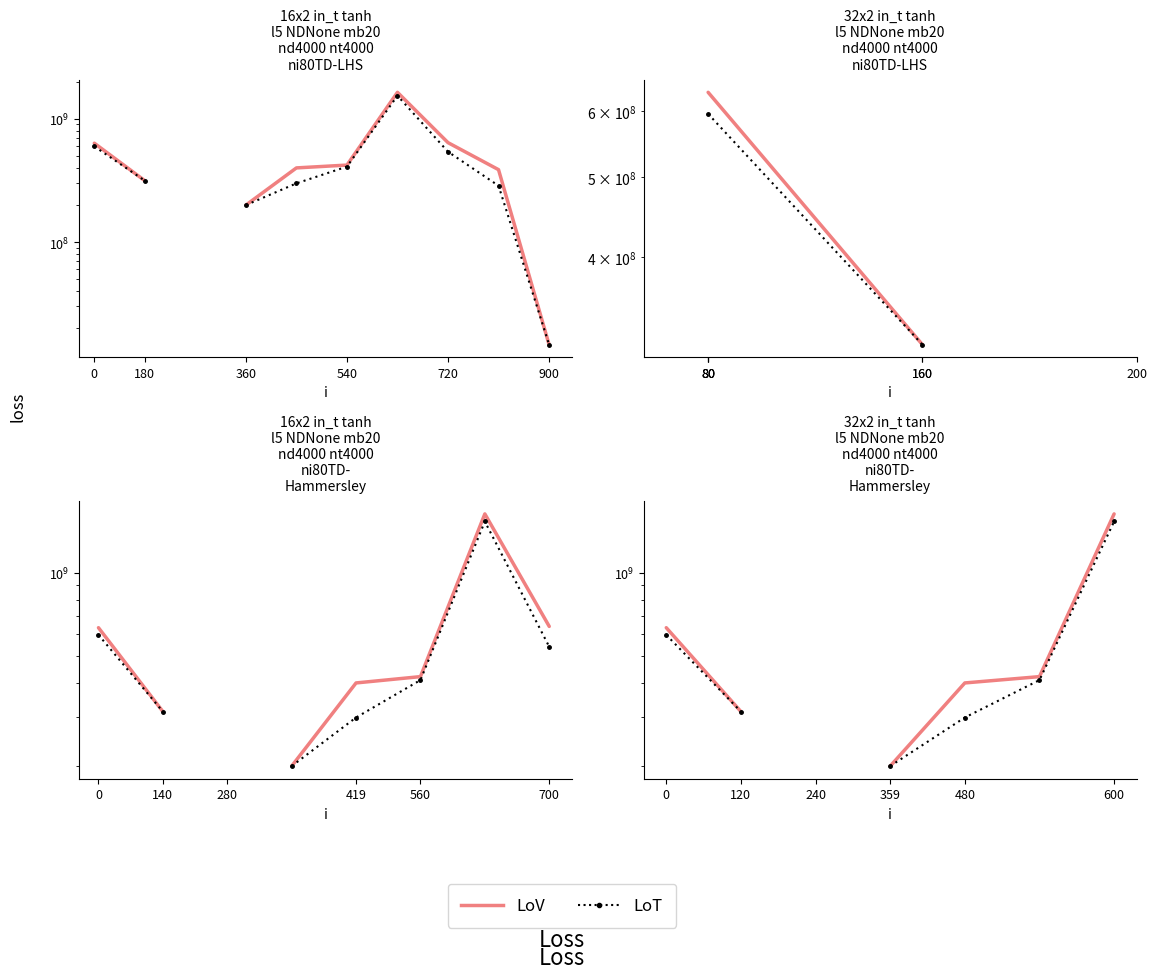

What is the difference between the highest and lowest values at 480?

100000000.0